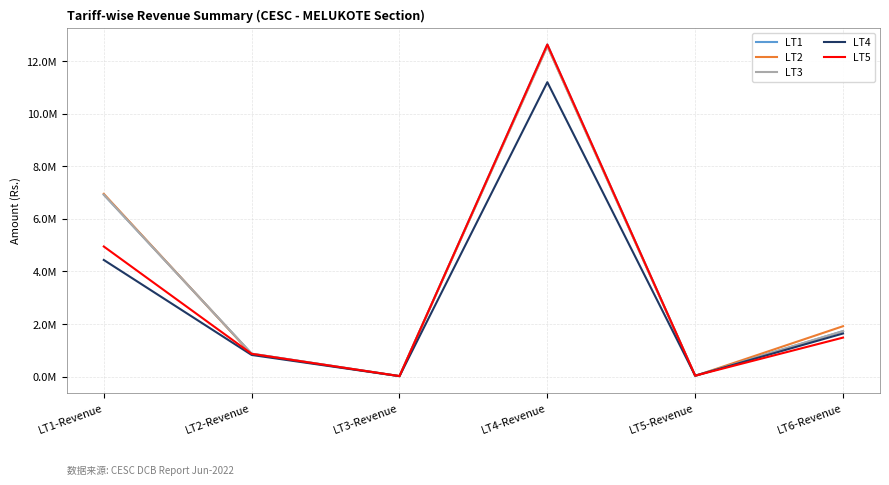

Does the chart have visible grid lines?

Yes